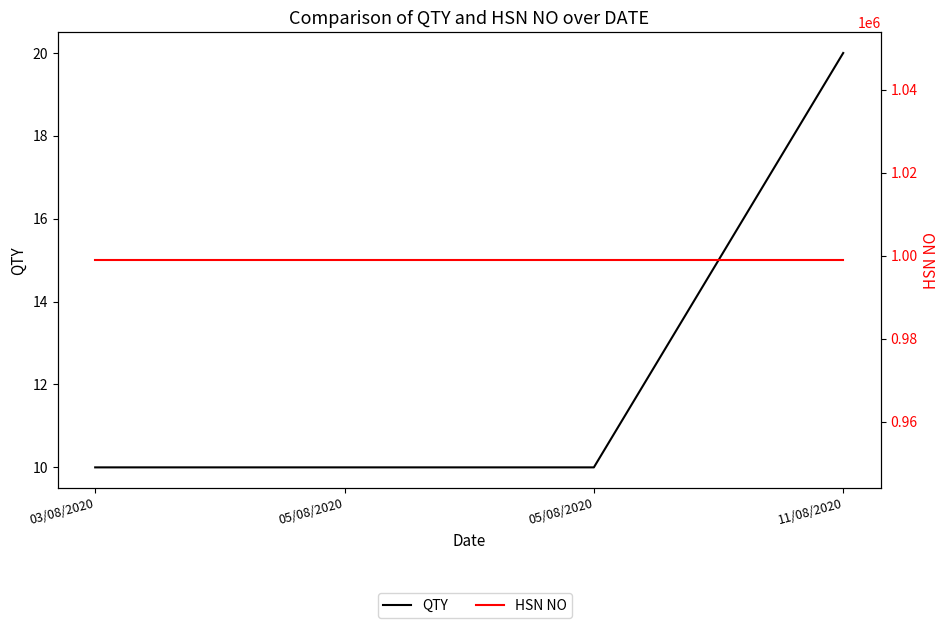

How many lines are shown in the chart?

2